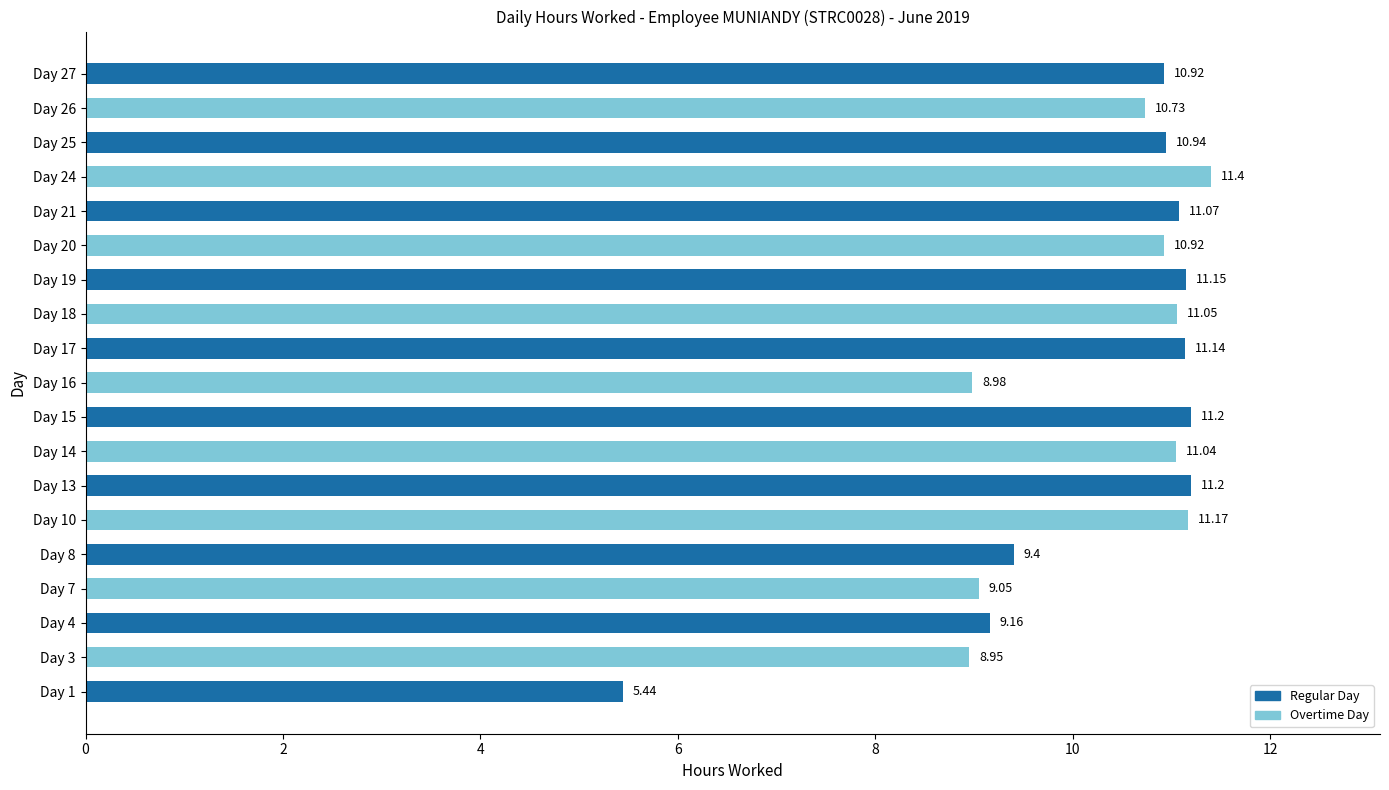

Approximately how many times larger is the value at Day 8 compared to Day 4?

1.0